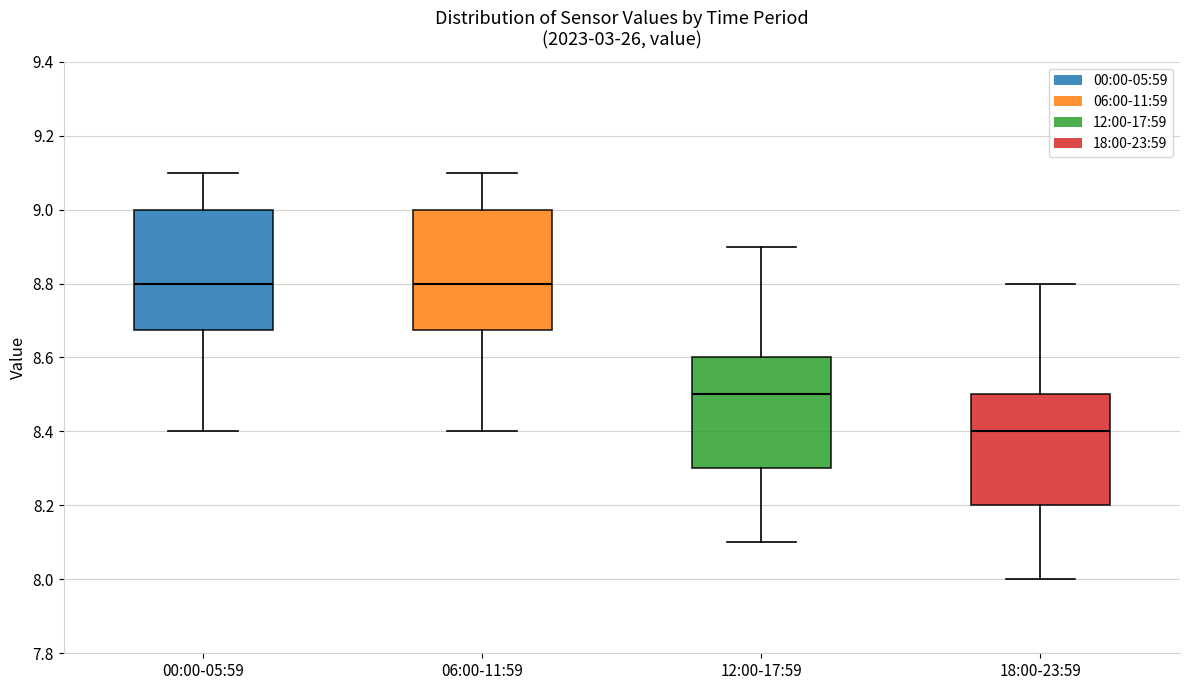

Which box's median line is the lowest?

18:00-23:59